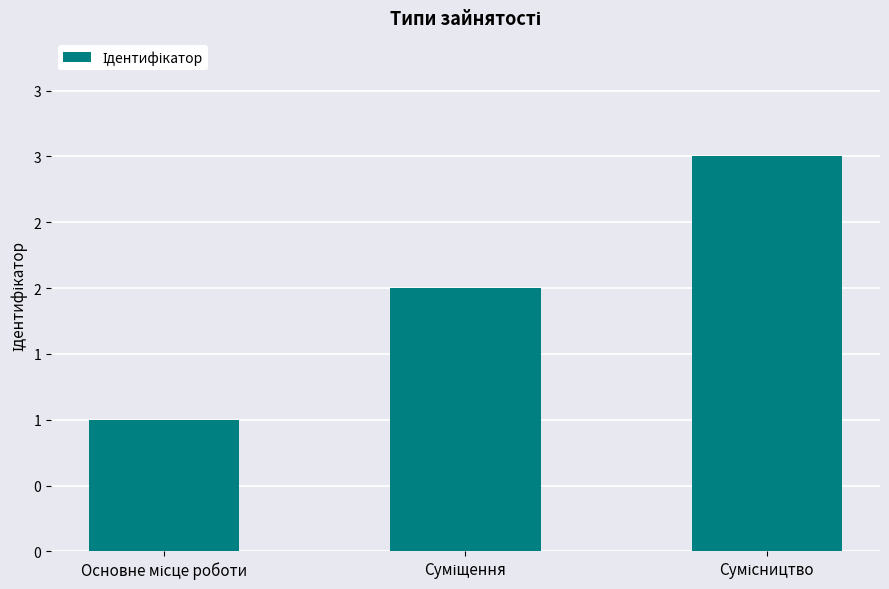

What is the label of the 1st bar from the right?

Сумісництво